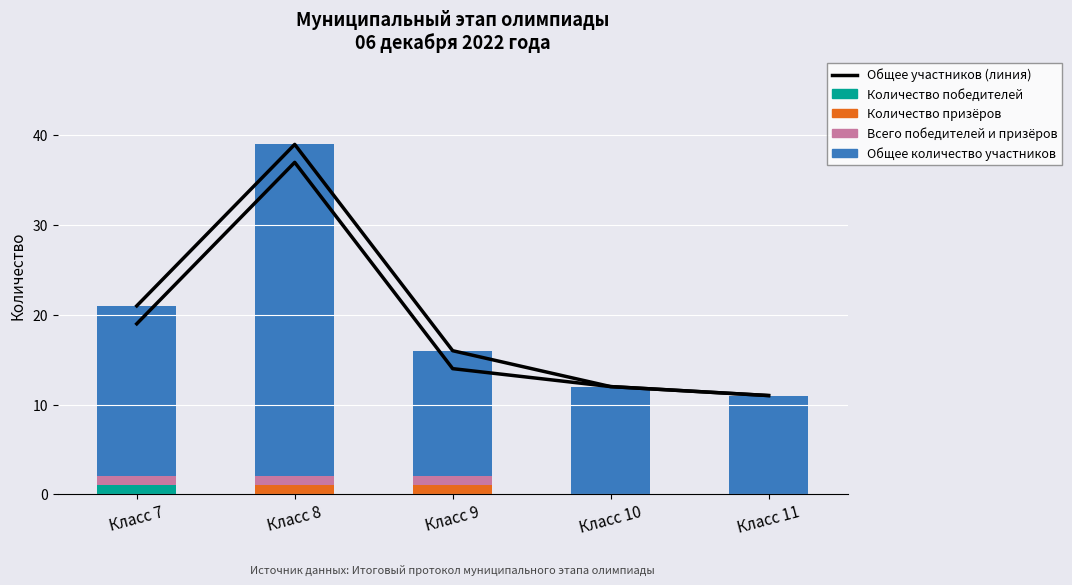

Which series changed the most between Класс 8 and Класс 9?

Общее количество участников